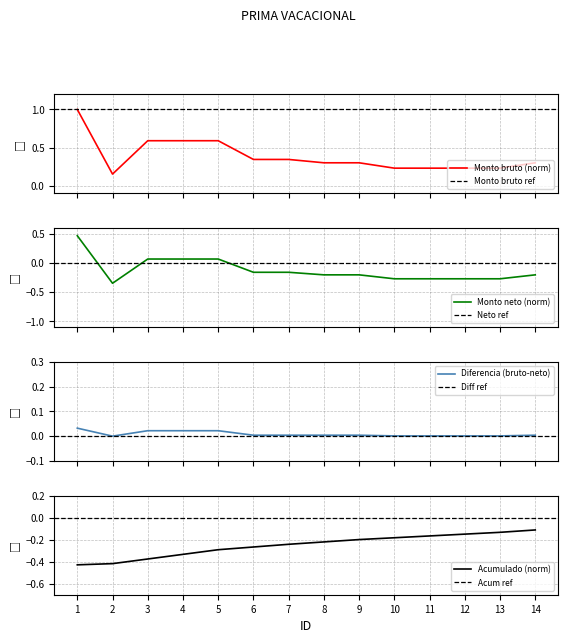

Does the chart have visible grid lines?

Yes